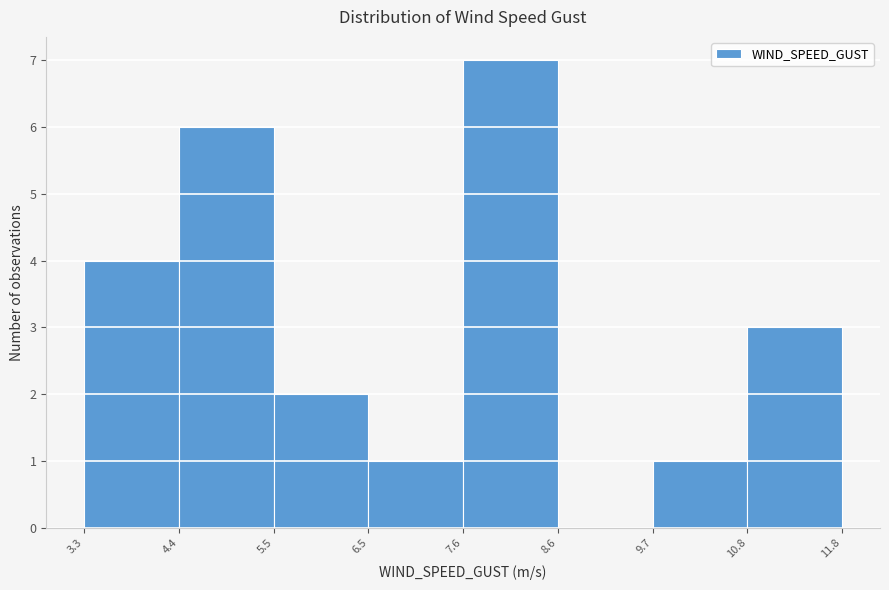

Reading left to right, transcribe this chart: for each bar, give the range it covers on the x-axis and its height. The values are not printed on the chart, so give them approximately, as read against the axis.

3.3 to 4.4: 4
4.4 to 5.5: 6
5.5 to 6.5: 2
6.5 to 7.6: 1
7.6 to 8.6: 7
8.6 to 9.7: 0
9.7 to 10.8: 1
10.8 to 11.8: 3